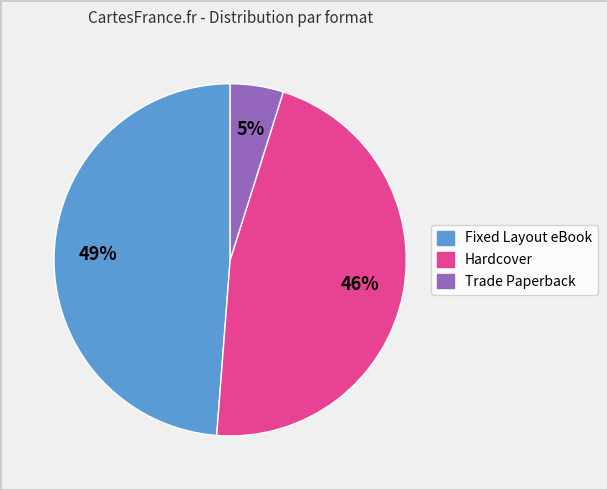

True or false: Fixed Layout eBook accounts for 49% of the total.

True